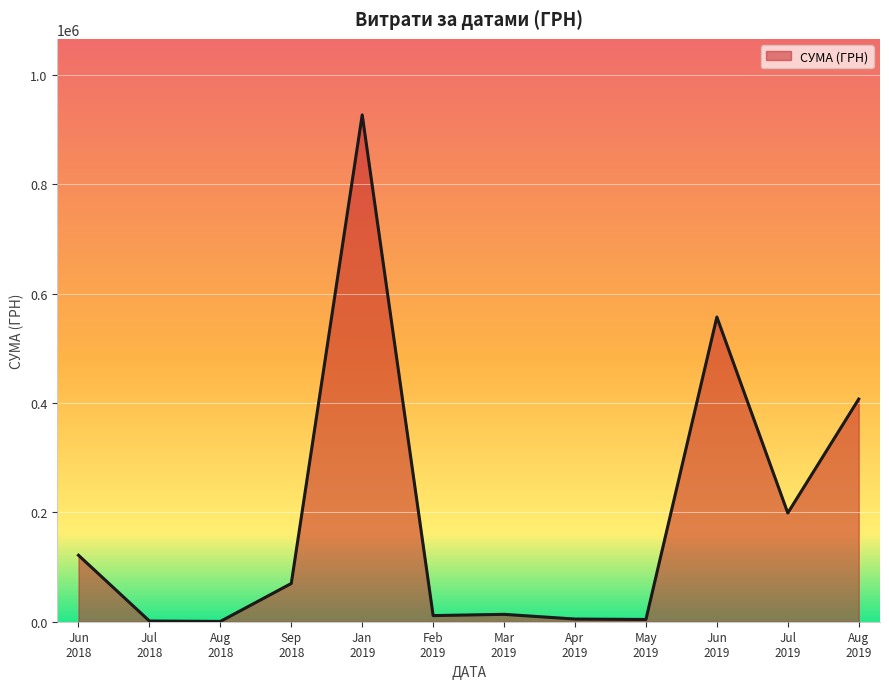

Does the chart have visible grid lines?

Yes